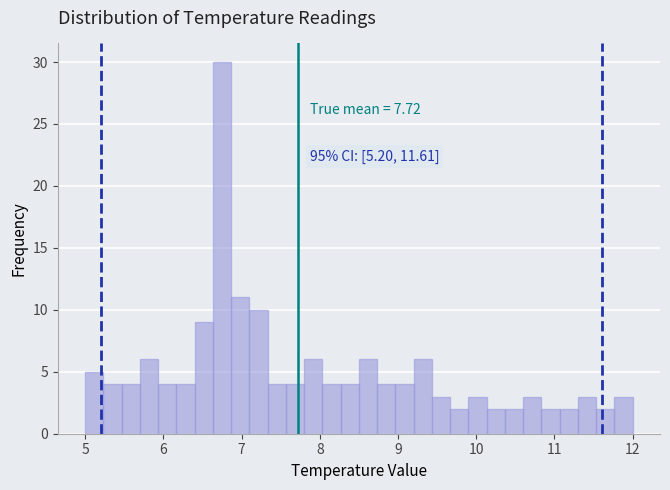

Around what value on the x-axis is the tallest bar? Give the approximate position of its centre, as read against the axis.

6.8